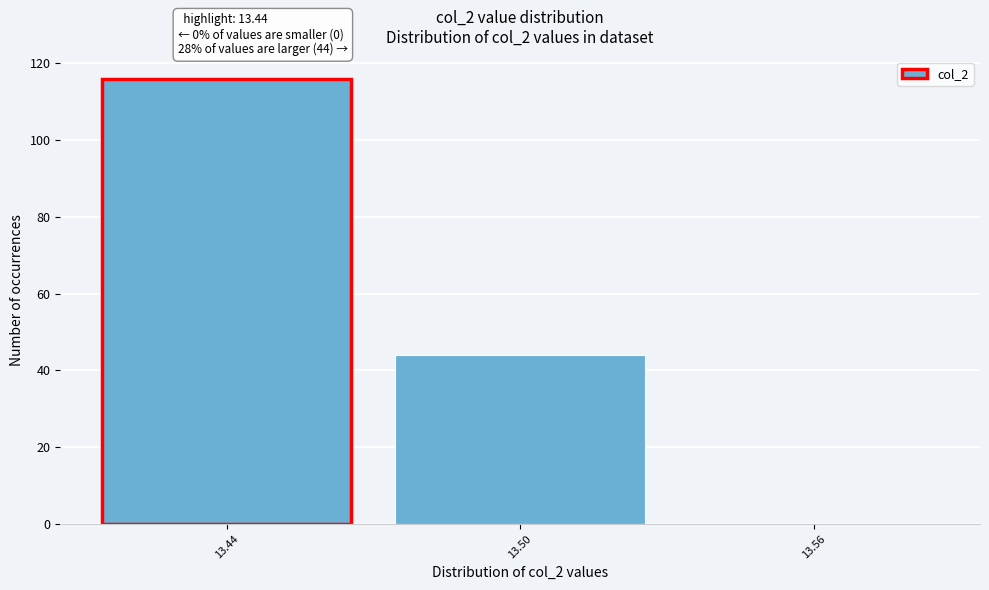

Which range on the x-axis has the tallest bar?

13.41 to 13.47